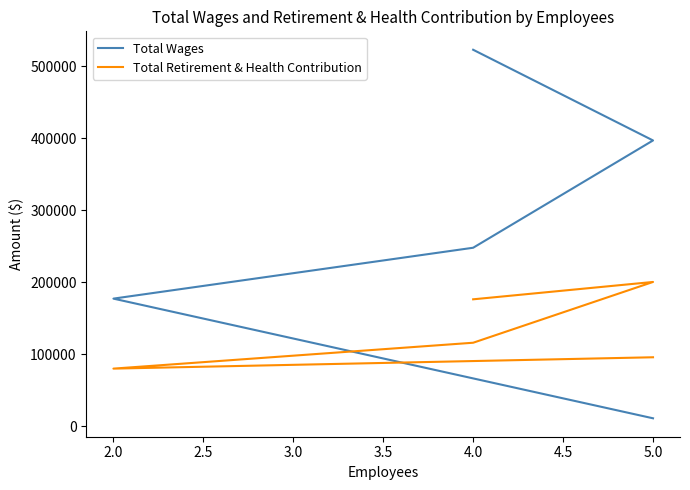

What is the lowest value of the Total Wages series?

10800